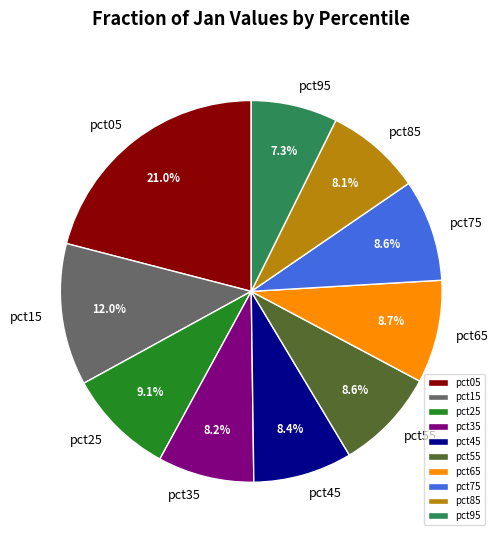

Between pct45 and pct25, which is larger?

pct25